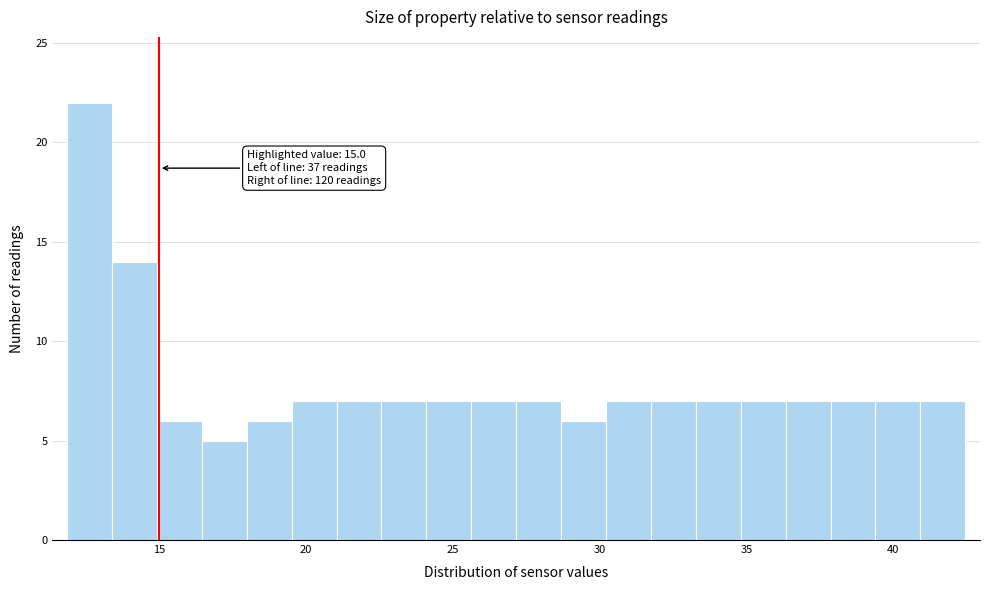

Read against the x-axis, roughly where is the centre of the tallest bar?

12.5